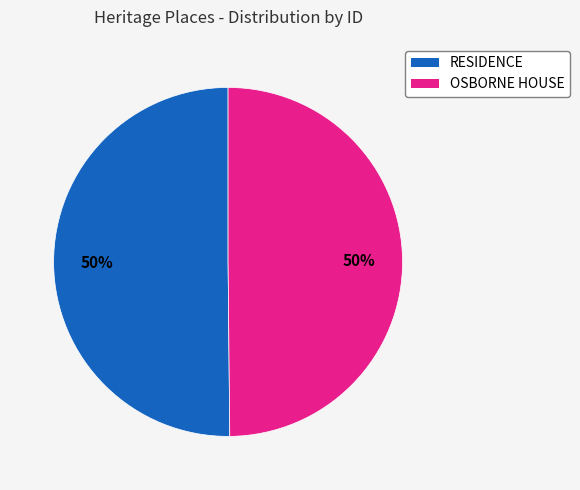

Count the number of slices in the pie.

2